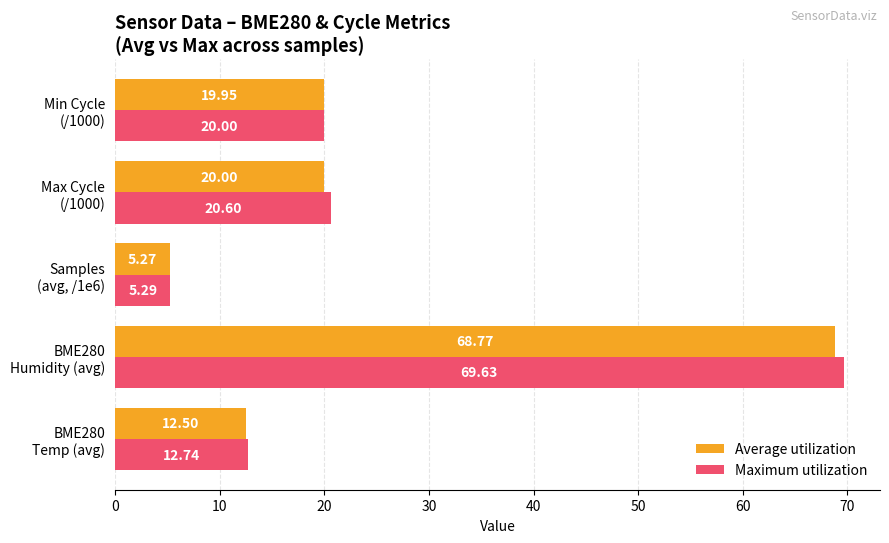

What is the average value of the Average utilization series?

25.3